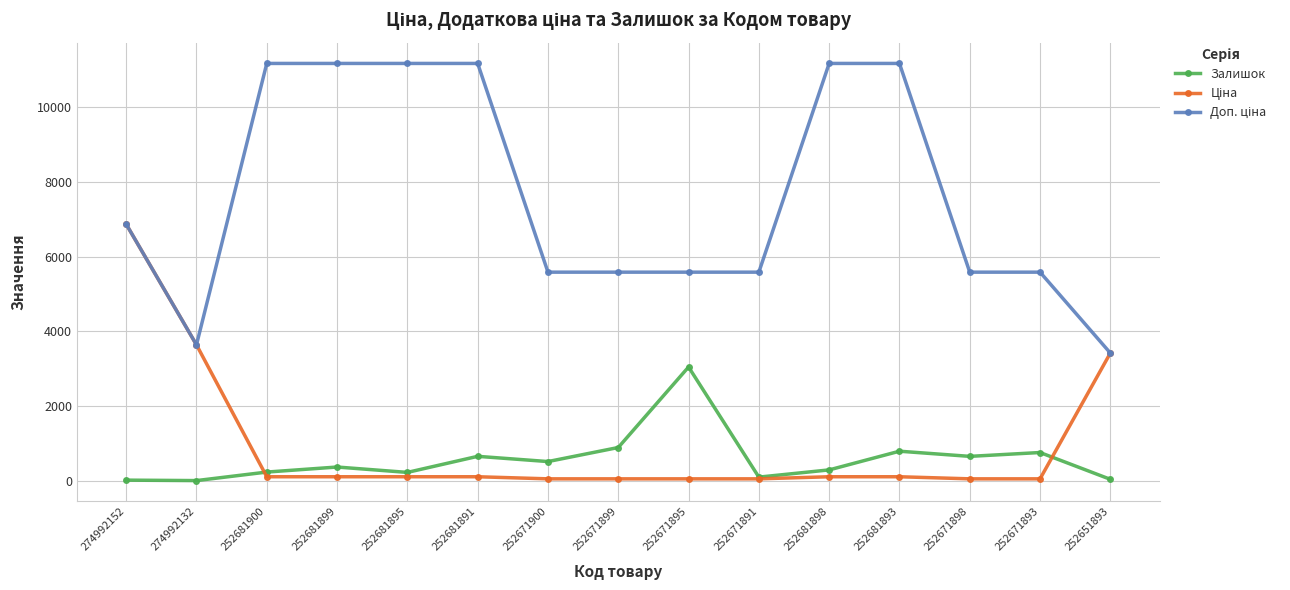

What is the maximum value shown in the chart?

11169.0